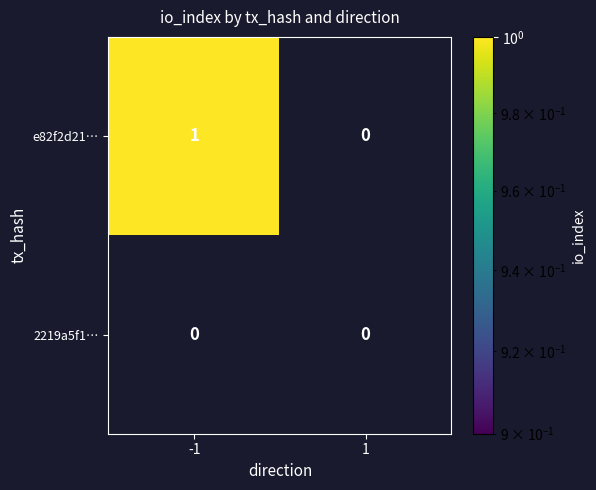

Which series changed the most between -1 and 1?

e82f2d21…